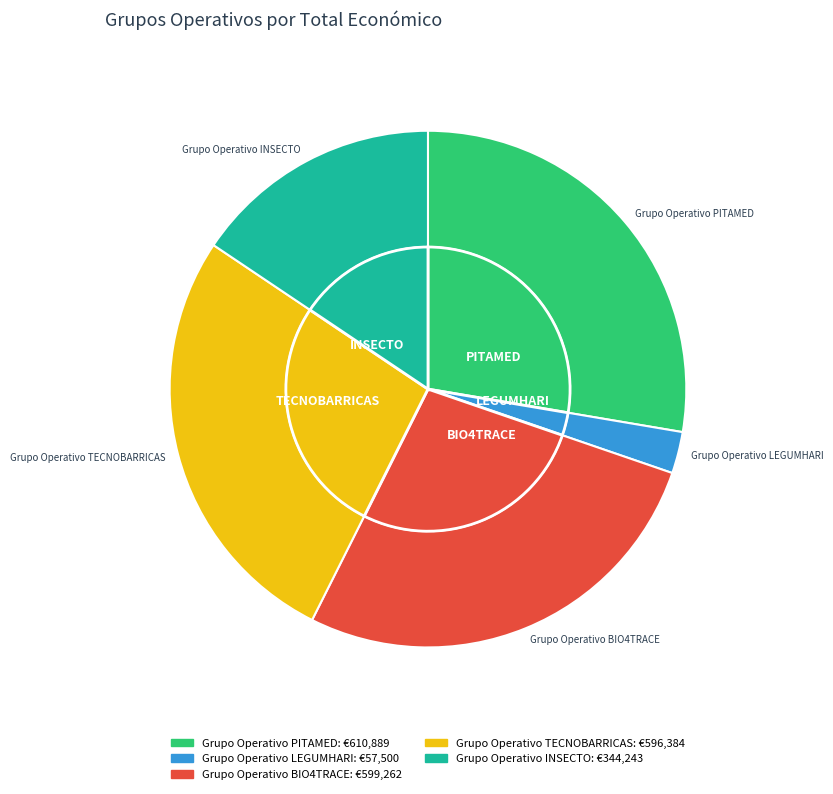

What percentage is NOT represented by TECNOBARRICAS?

73.0%